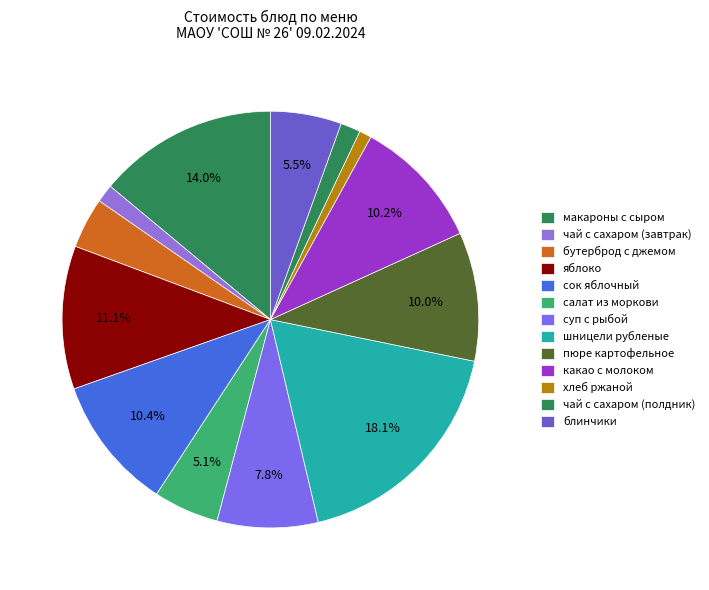

How many segments does this pie chart have?

13